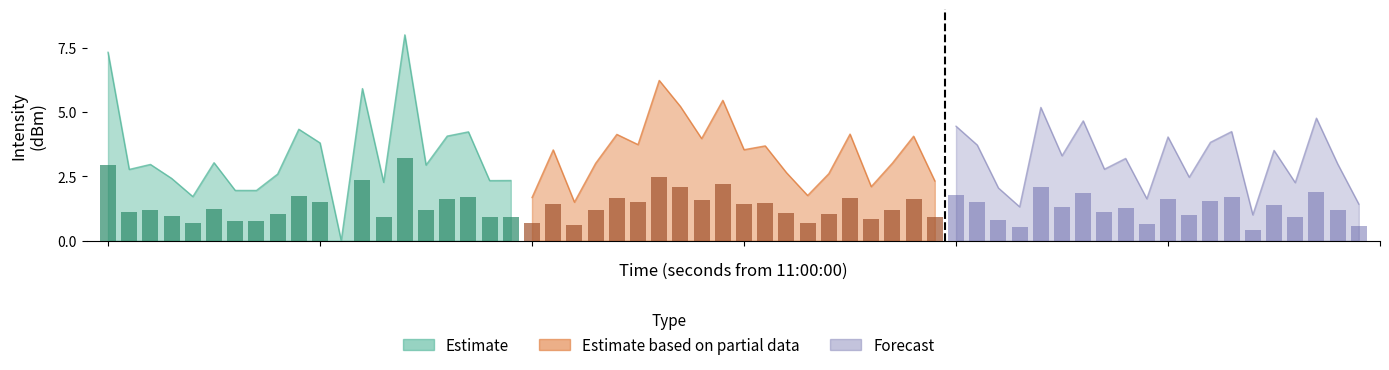

Is it true that Forecast equals 7.3 at 17?

False